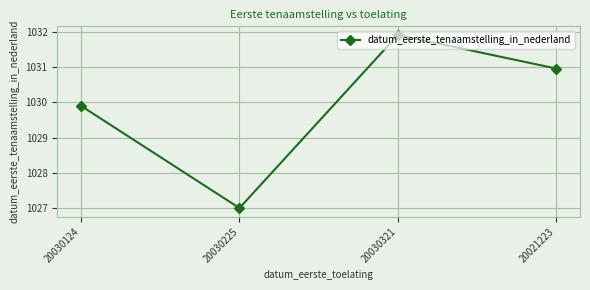

Is this an area chart (filled region under the line)?

No